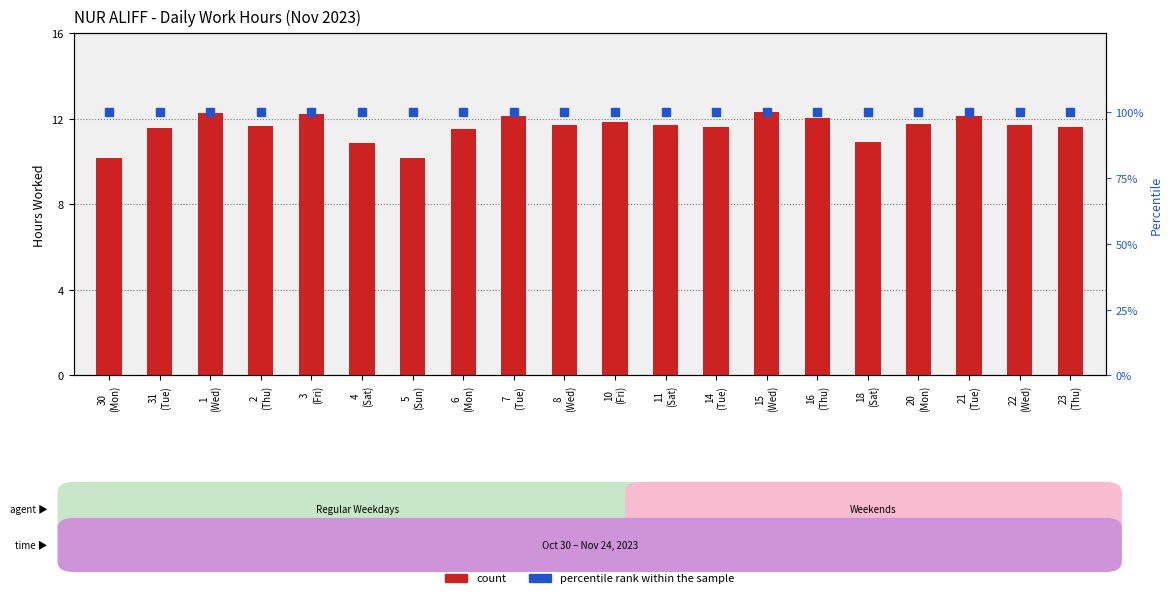

Is the value of count at 6
(Mon) greater than the value of percentile rank within the sample at 23
(Thu)?

No